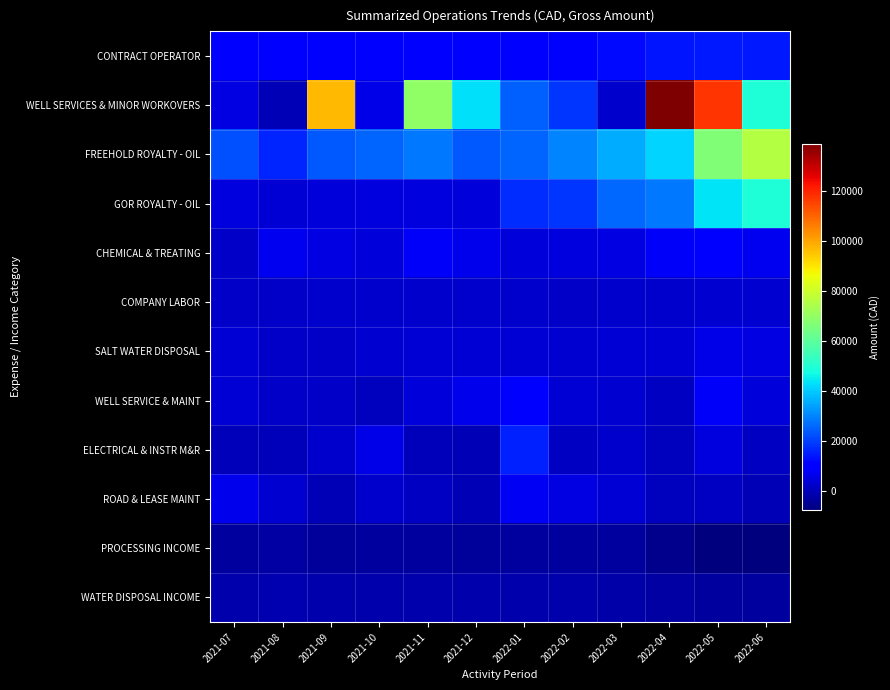

What is the total value across all series at 2021-08?

42415.4